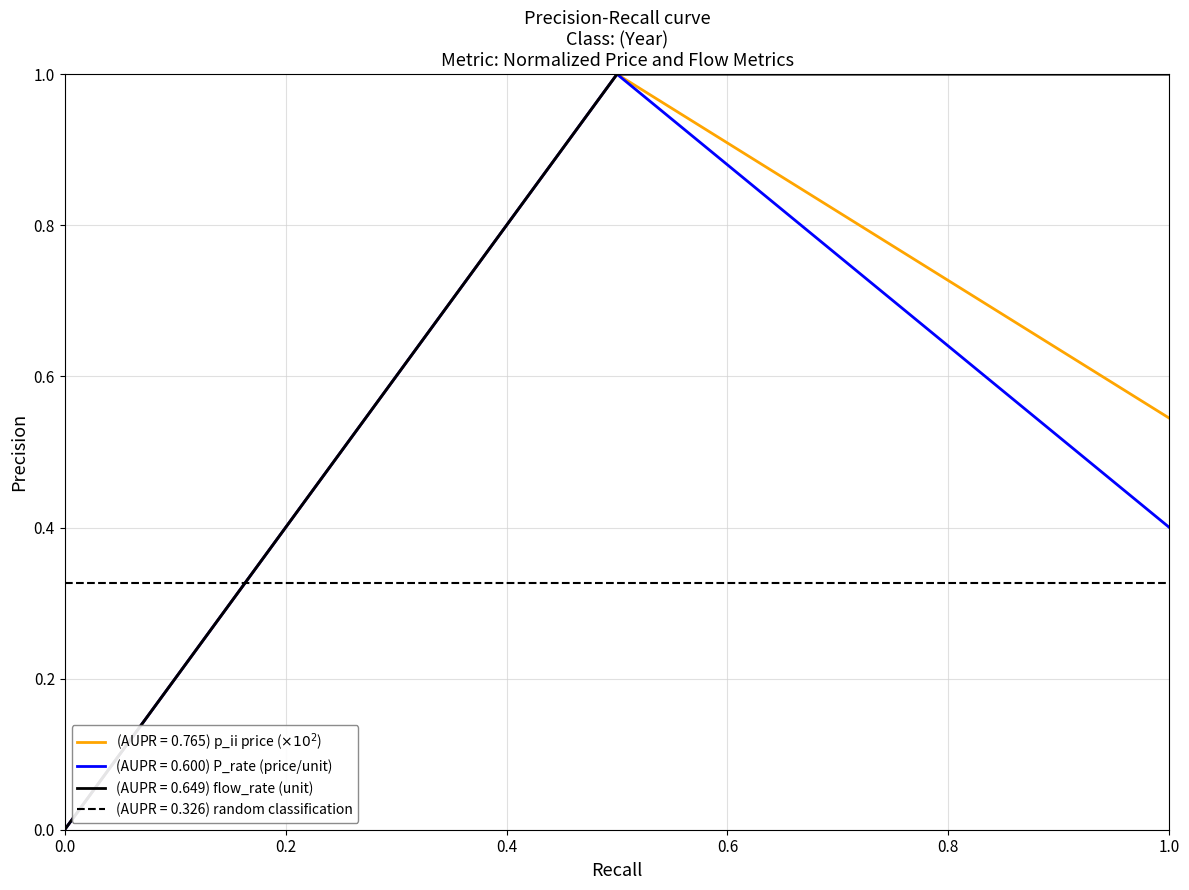

How many data points does each series have?

3